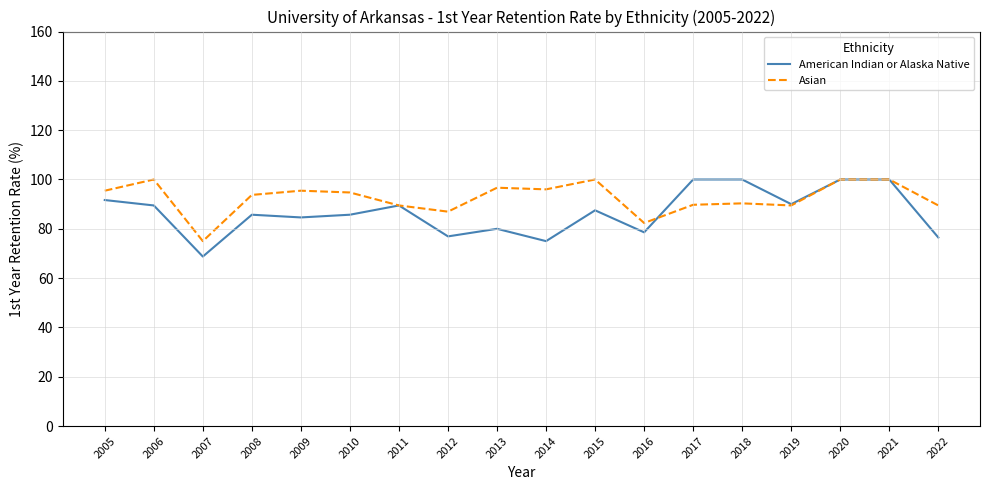

Is it true that Asian equals 94.7 at 2010?

True